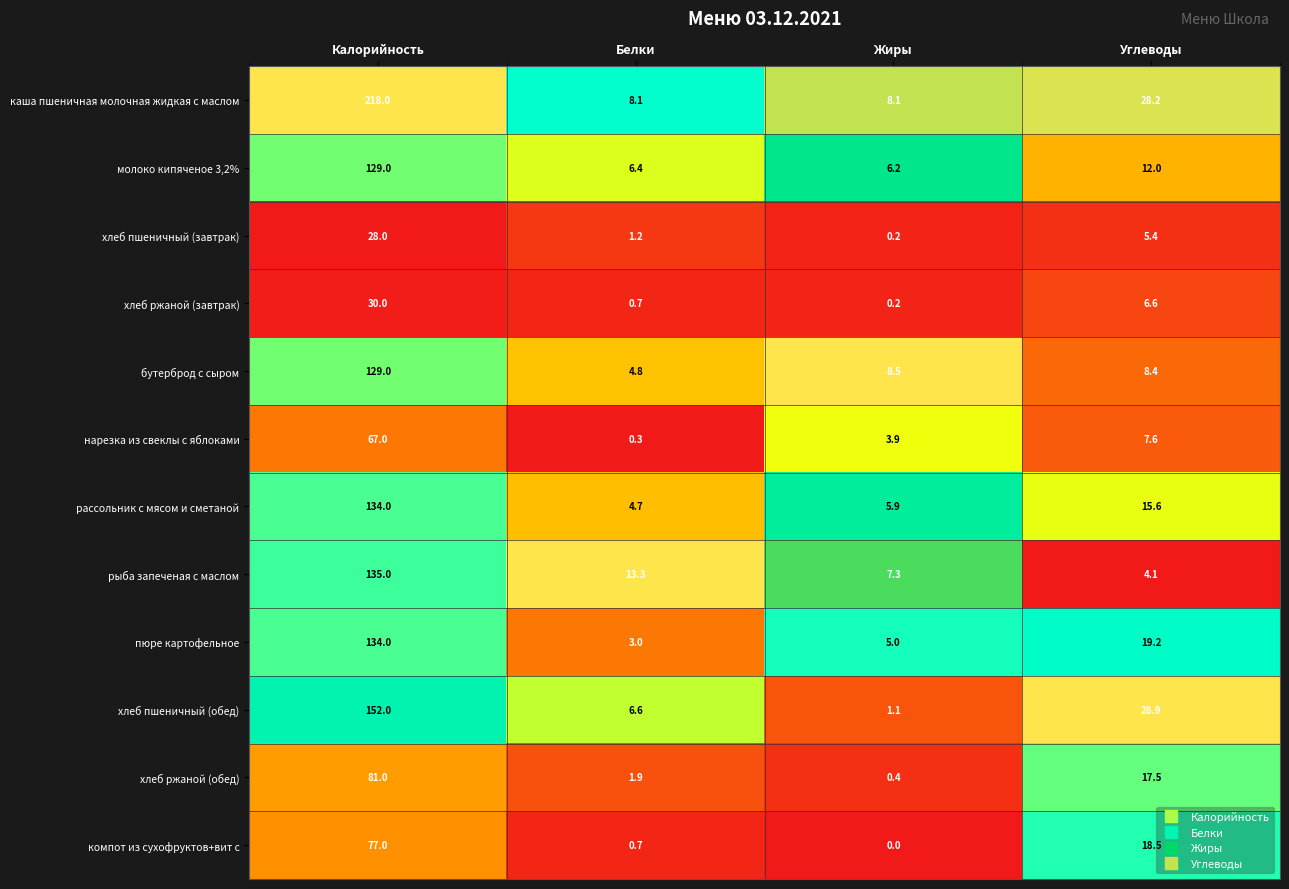

List the labels in order of пюре картофельное value, largest first.

Калорийность, Углеводы, Жиры, Белки